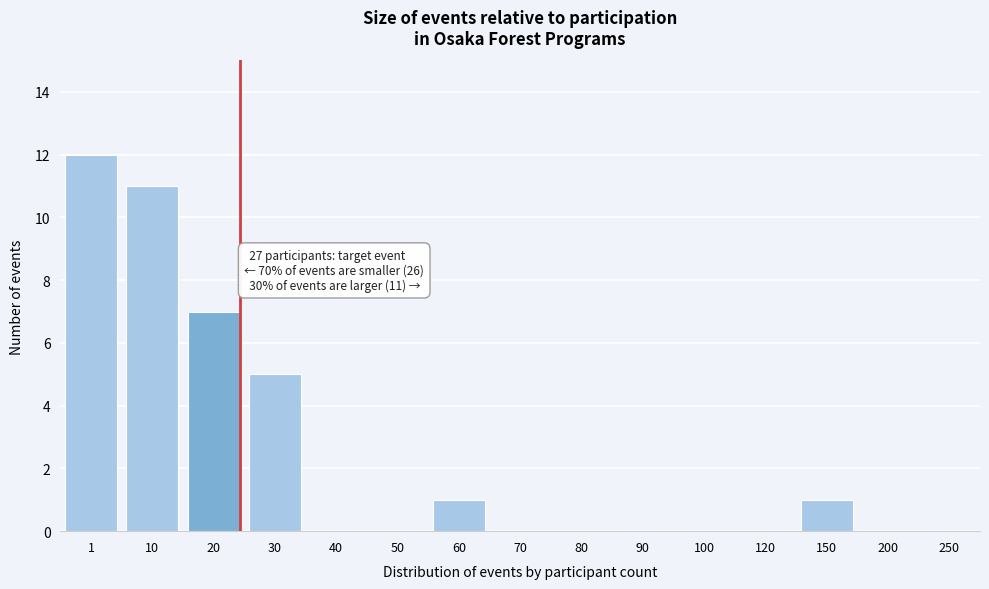

What is the greatest value displayed?

12